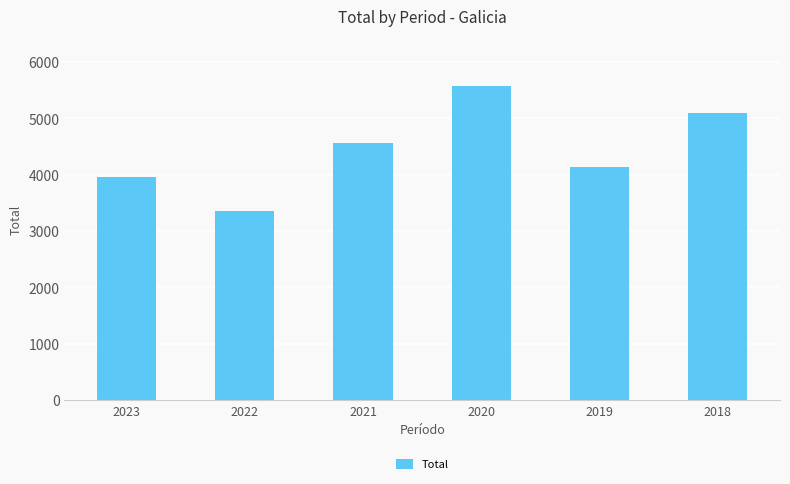

List the labels in order of value, smallest first.

2022, 2023, 2019, 2021, 2018, 2020